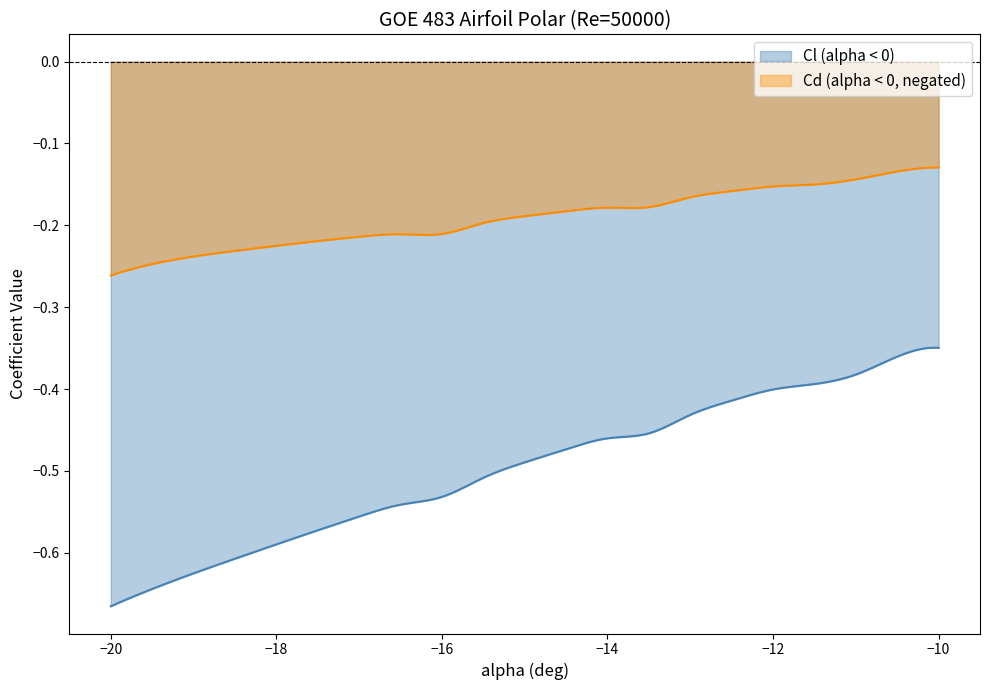

Which series has the largest total across all categories?

Cd (alpha < 0, negated)